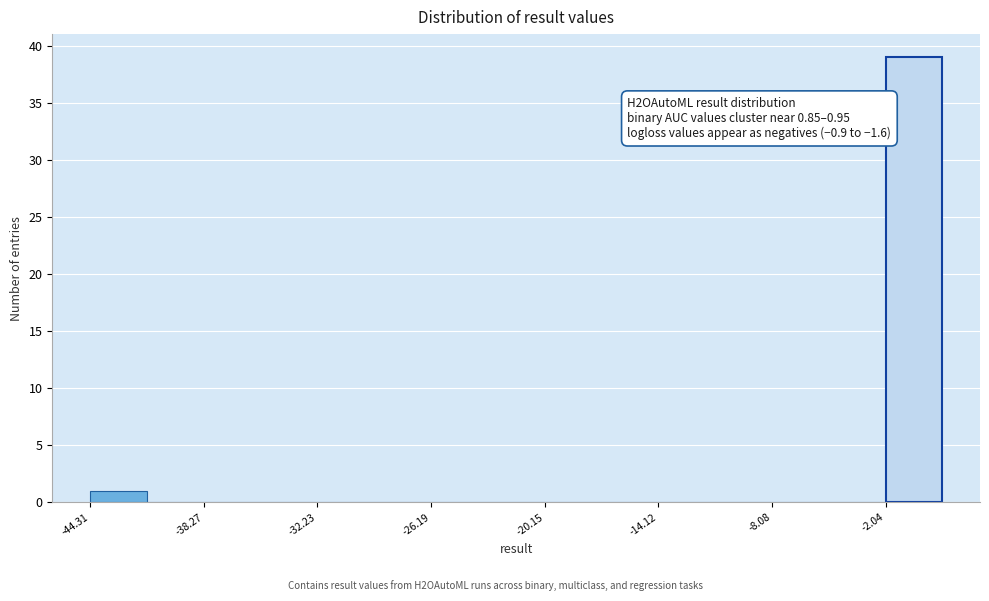

Around what value on the x-axis is the tallest bar? Give the approximate position of its centre, as read against the axis.

-1